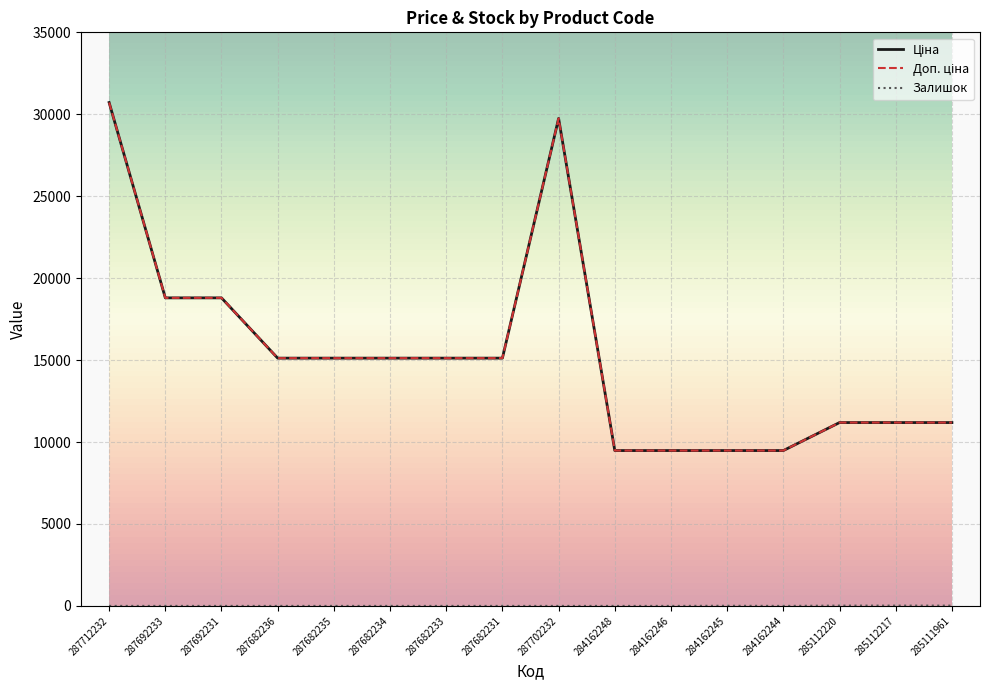

Does the chart display data point markers on the line(s)?

No